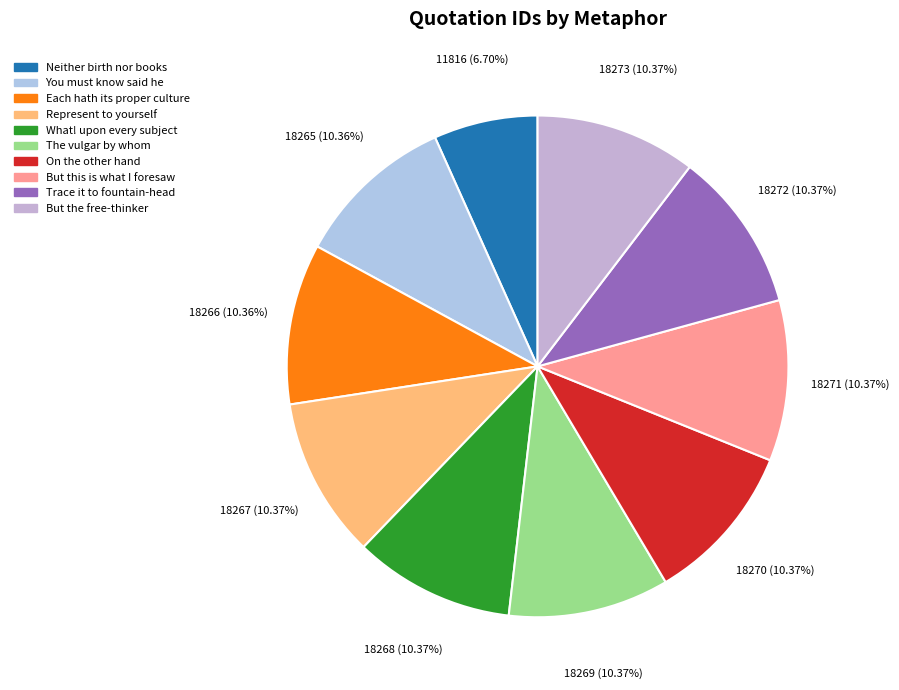

To the nearest percent, what is the combined percentage of Represent to yourself and On the other hand?

21%